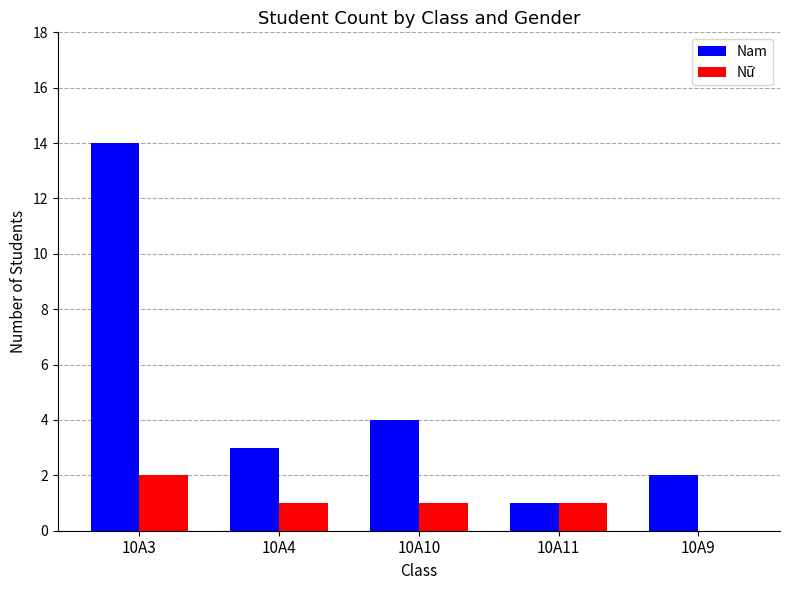

What is the sum of the Nam values at 10A4 and 10A3?

17